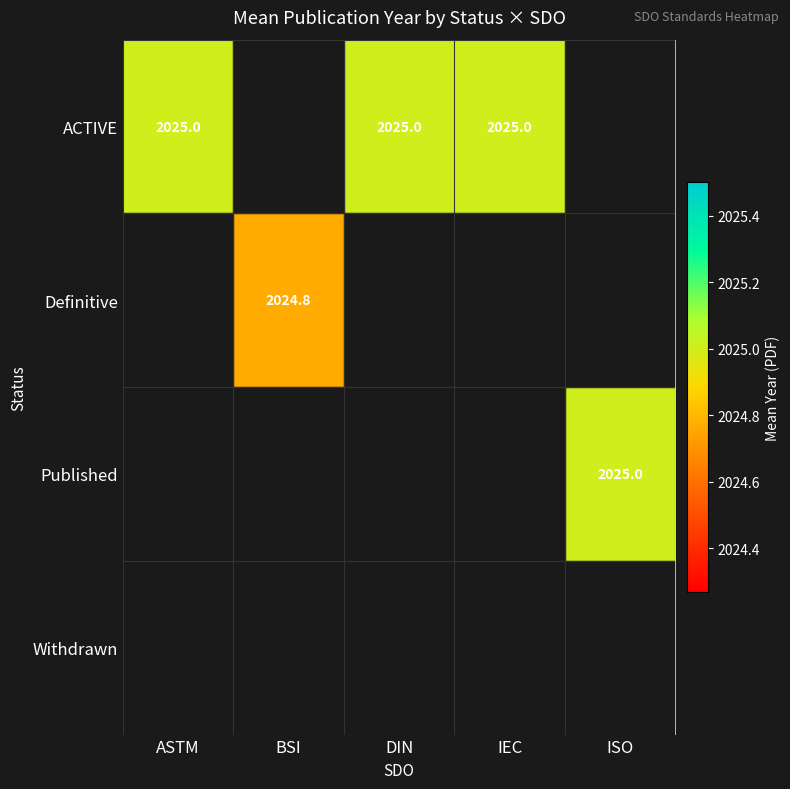

At which category does the chart reach its peak across all series?

ASTM